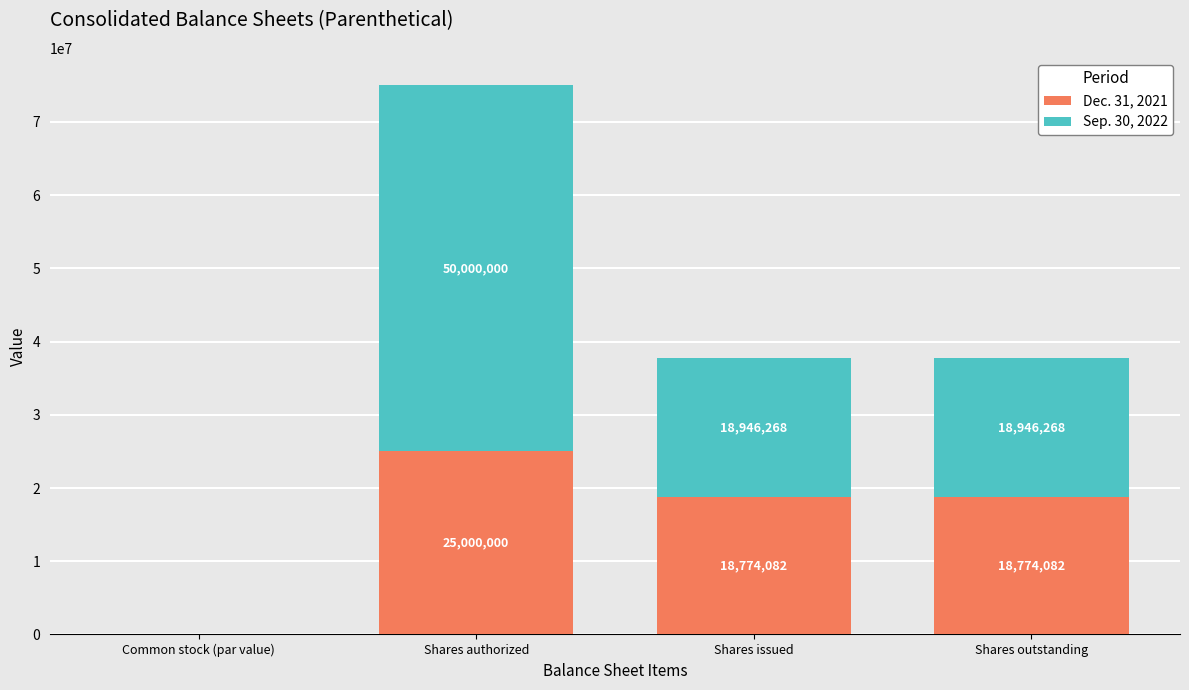

Where does the Dec. 31, 2021 series first go above 18774082?

Shares authorized